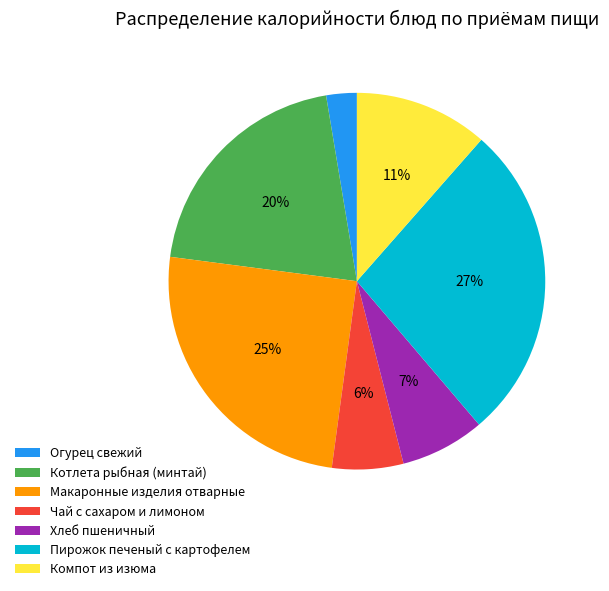

Combined, do Макаронные изделия отварные and Чай с сахаром и лимоном account for over 50%?

No